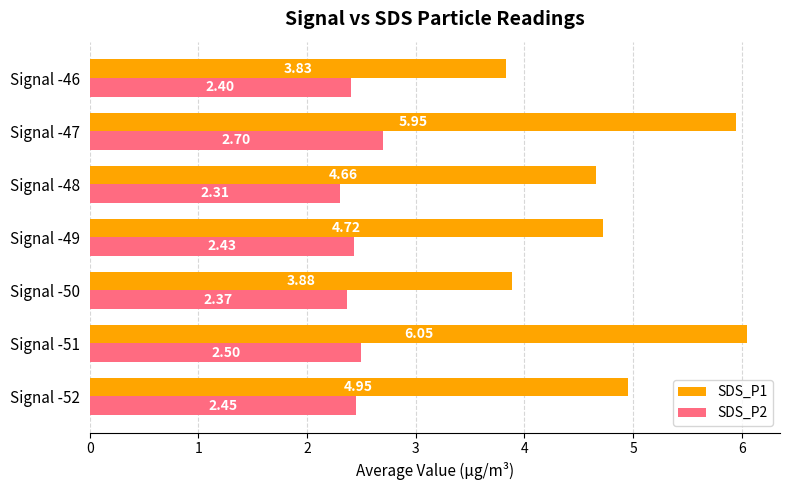

Is the value of SDS_P2 at Signal -47 greater than the value of SDS_P1 at Signal -51?

No